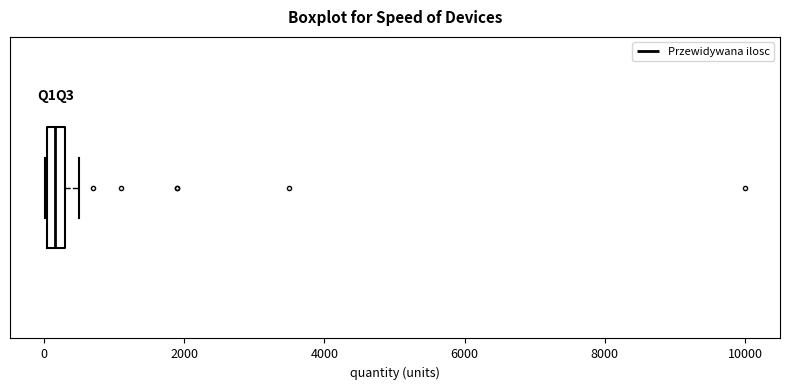

Where is the right edge of the box on the x-axis? The values are not printed on the chart, so give them approximately, as read against the axis.

400